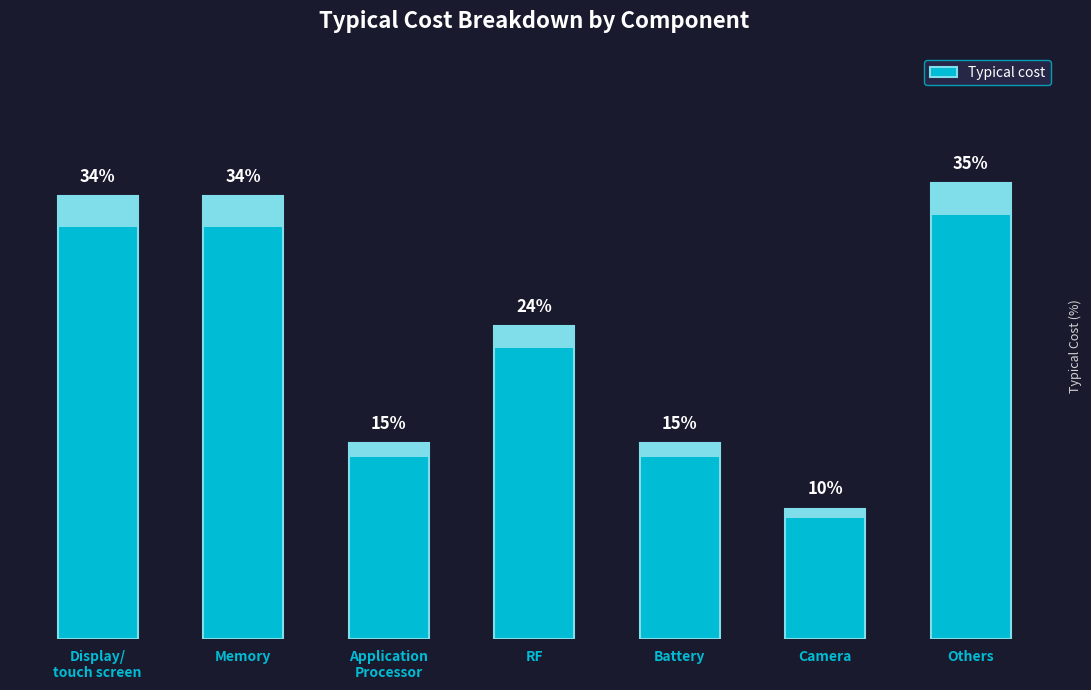

Which has a higher value, Application
Processor or Memory?

Memory